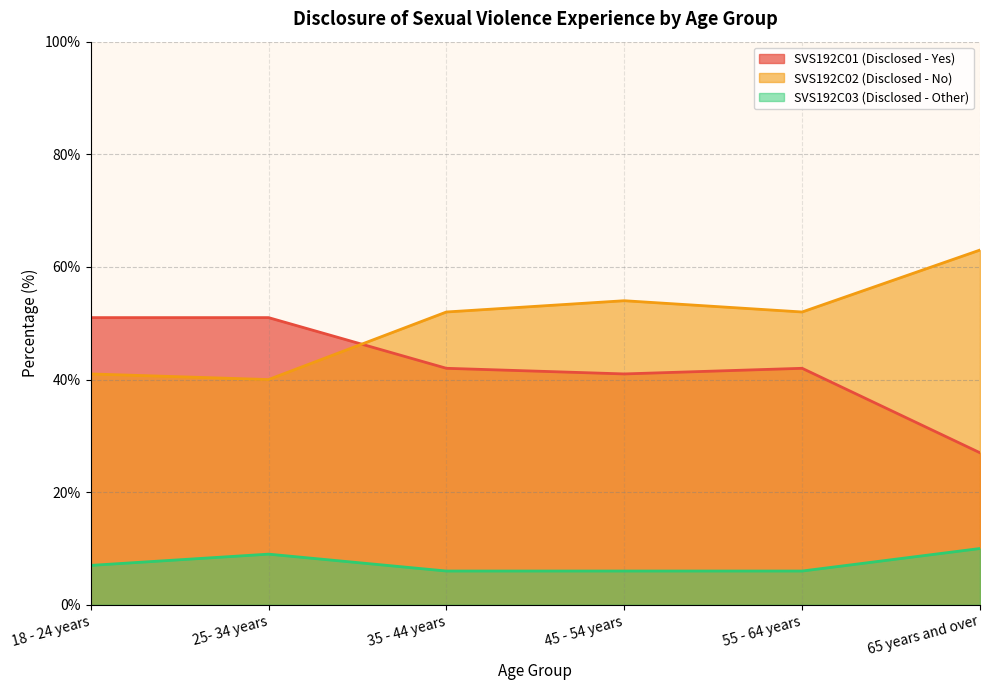

The SVS192C02 (Disclosed - No) series shows 17 at 25- 34 years. True or false?

False